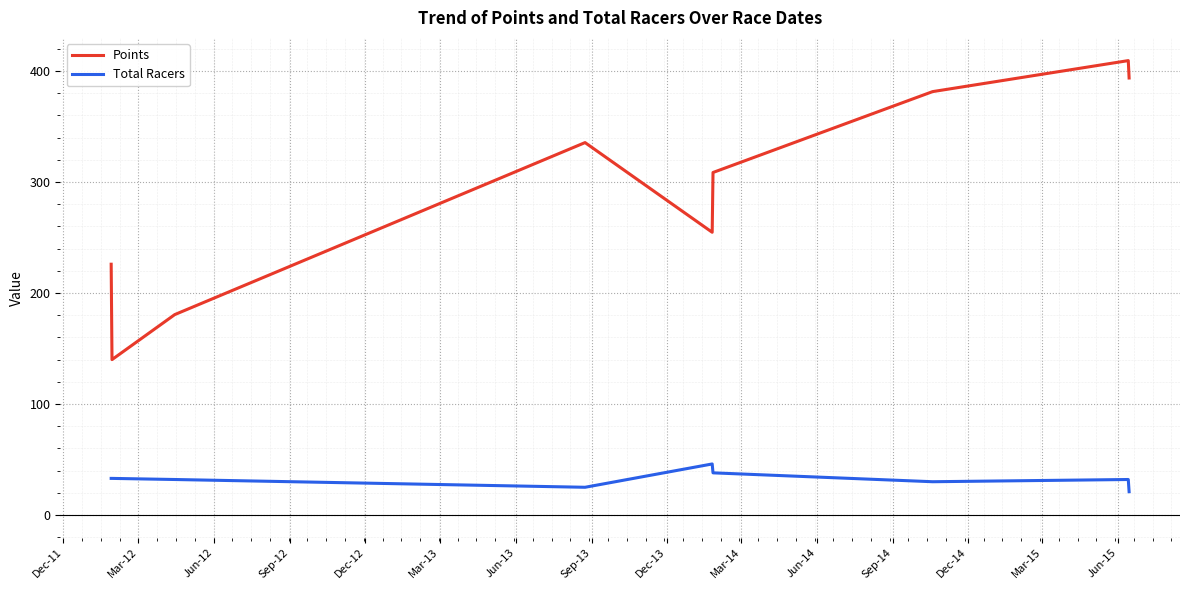

List the series in order of their peak value, highest first.

Points, Total Racers